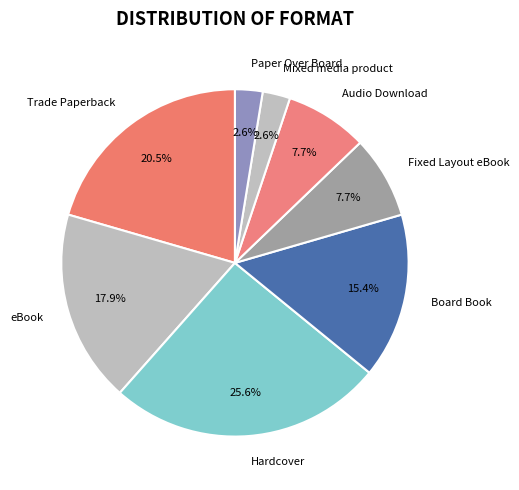

Do Trade Paperback and eBook together represent more than half of the pie?

No